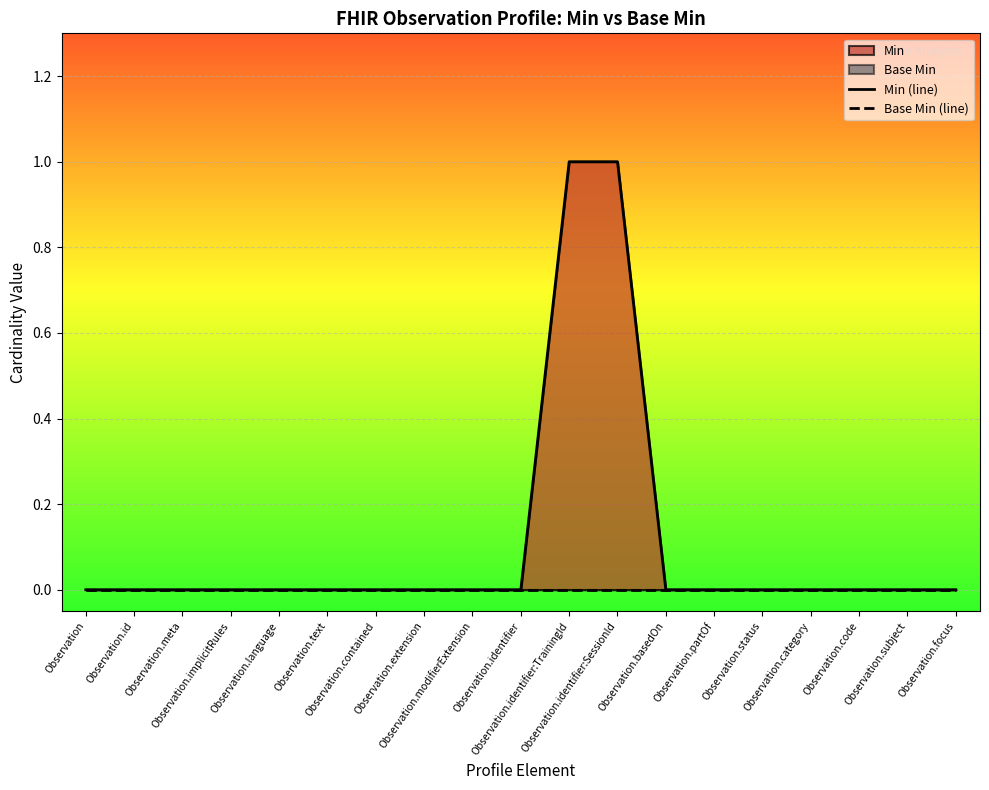

What is the label of the 16th point from the right?

Observation.implicitRules